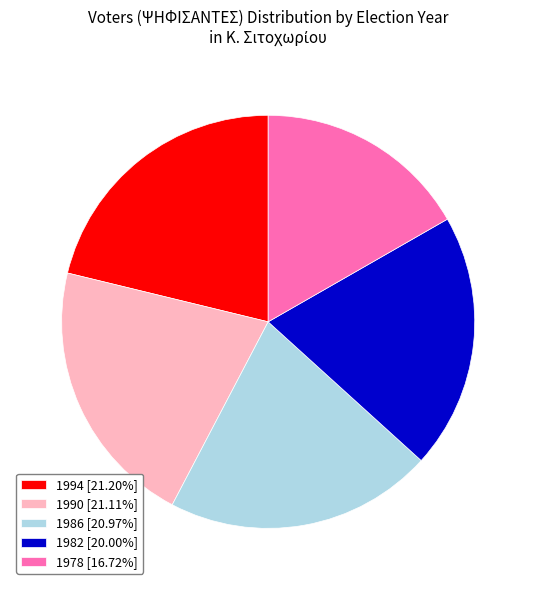

How many segments does this pie chart have?

5